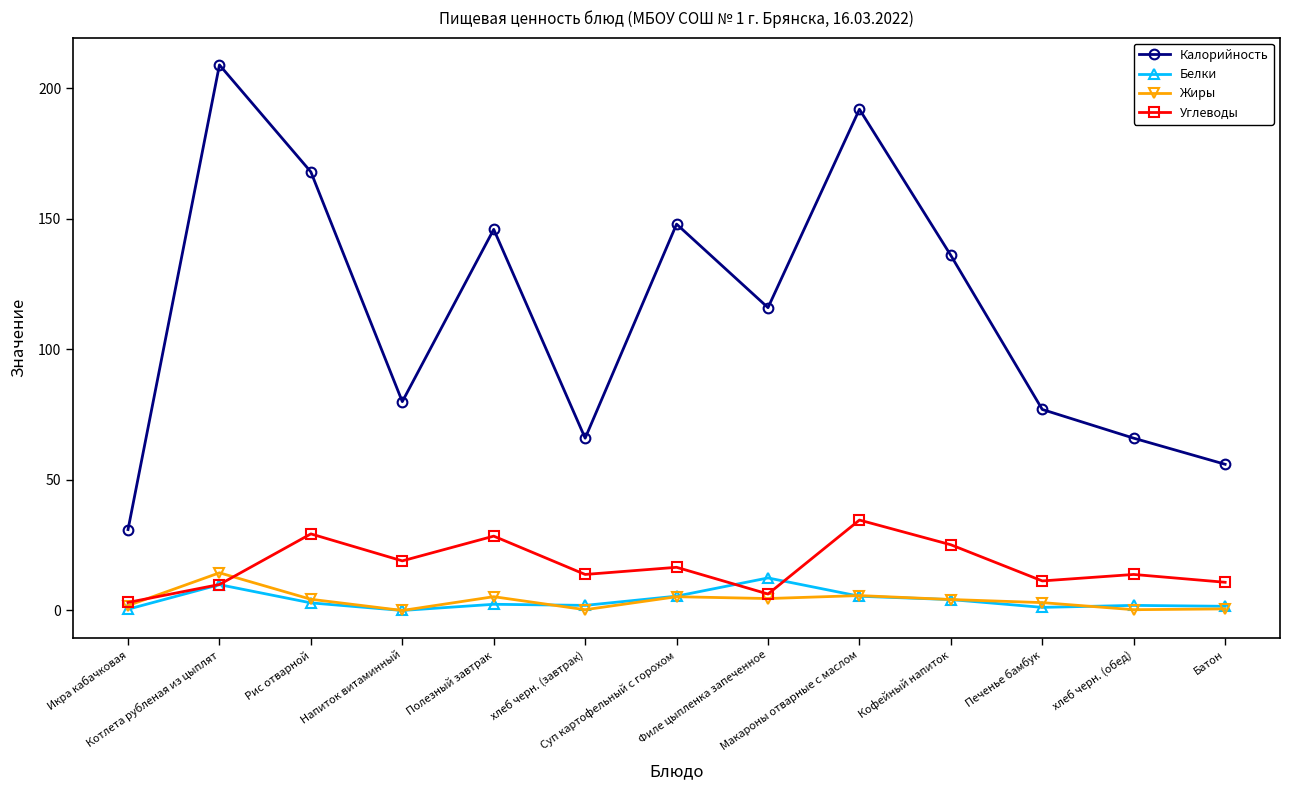

True or false: Калорийность and Углеводы intersect in this chart.

False